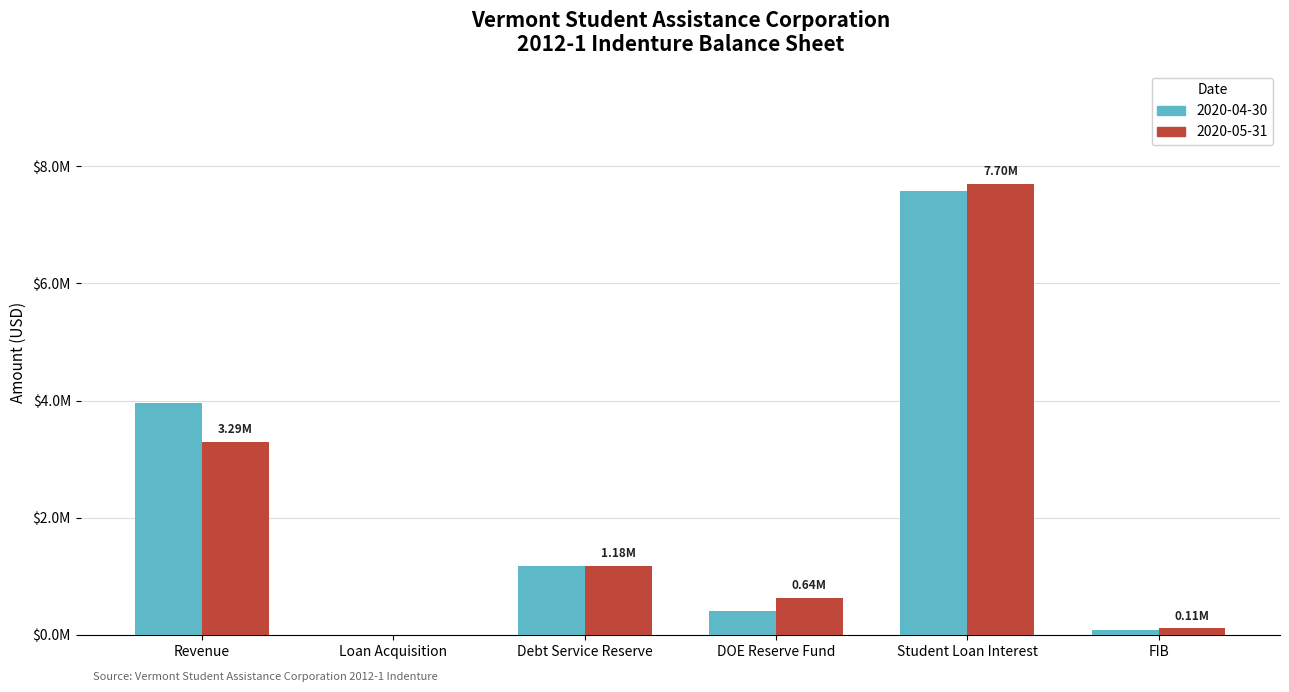

The 2020-04-30 series shows 1176783.0 at Debt Service Reserve. True or false?

True